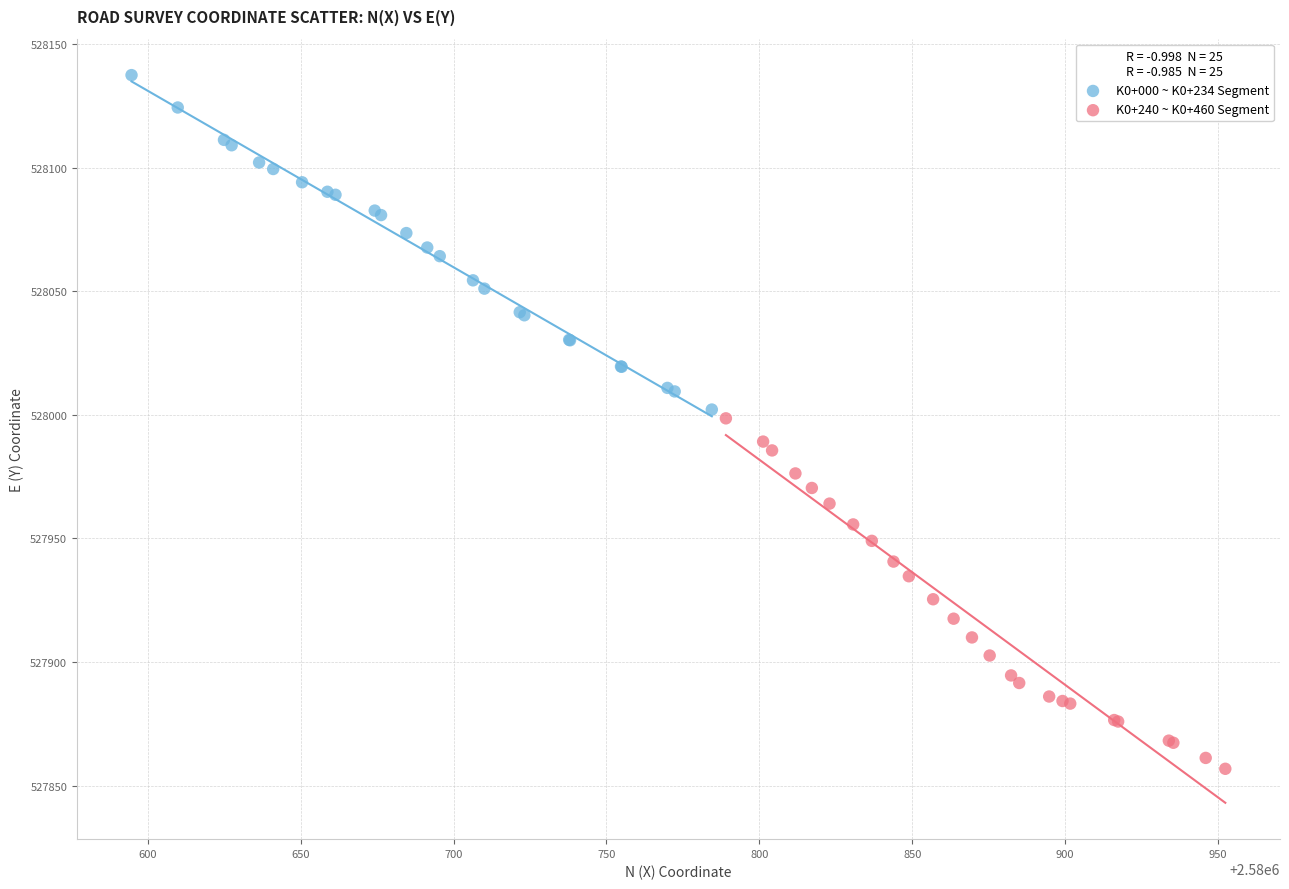

Which series contains the highest Y value?

K0+000 ~ K0+234 Segment